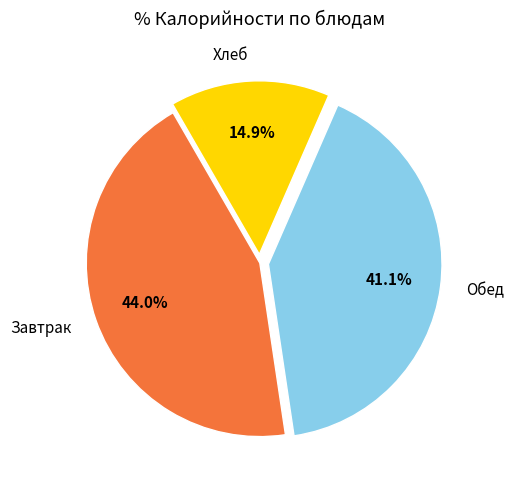

Do Обед and Хлеб together represent more than half of the pie?

Yes